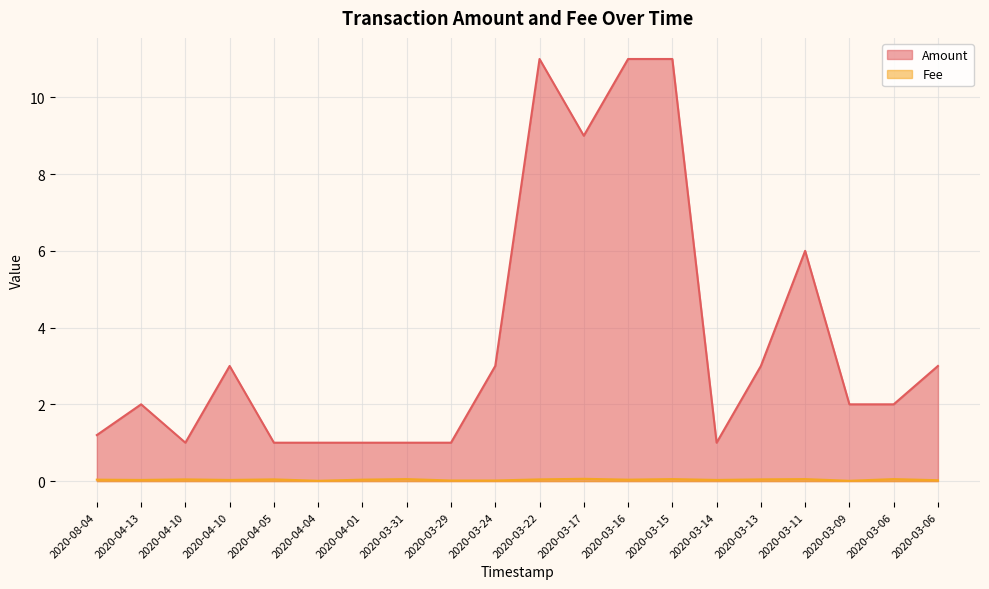

Reading left to right, list all the values displayed in this chart.

Amount: 1.2	2.0	1.0	3.0	1.0	1.0	1.0	1.0	1.0	3.0	11.0	9.0	11.0	11.0	1.0	3.0	6.0	2.0	2.0	3.0
Fee: 0.0	0.0	0.0	0.0	0.0	0.0	0.0	0.1	0.0	0.0	0.0	0.1	0.0	0.1	0.0	0.0	0.1	0.0	0.1	0.0